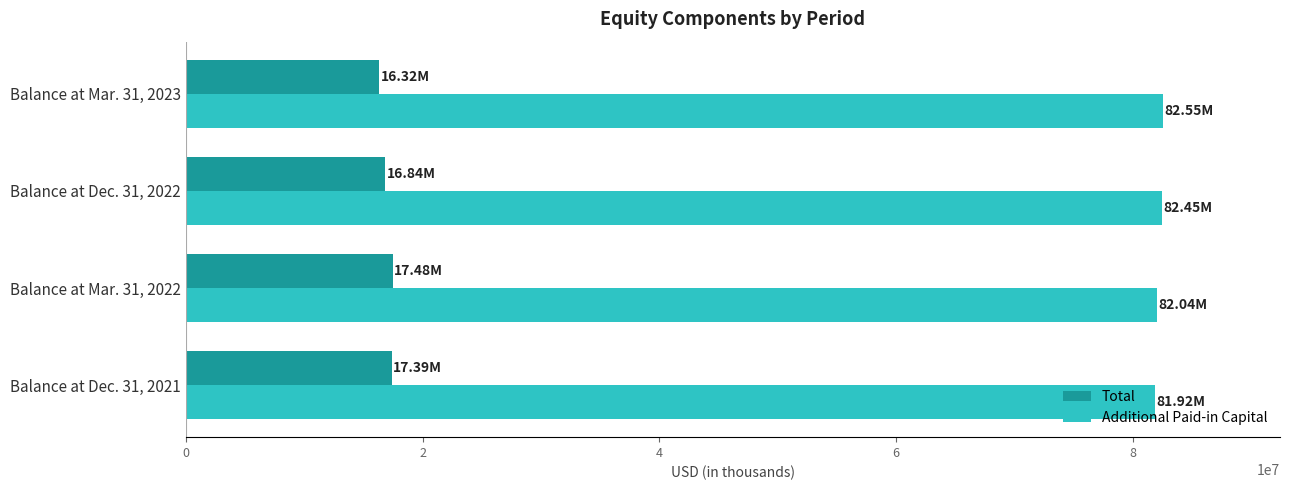

How many categories are shown in the chart?

4